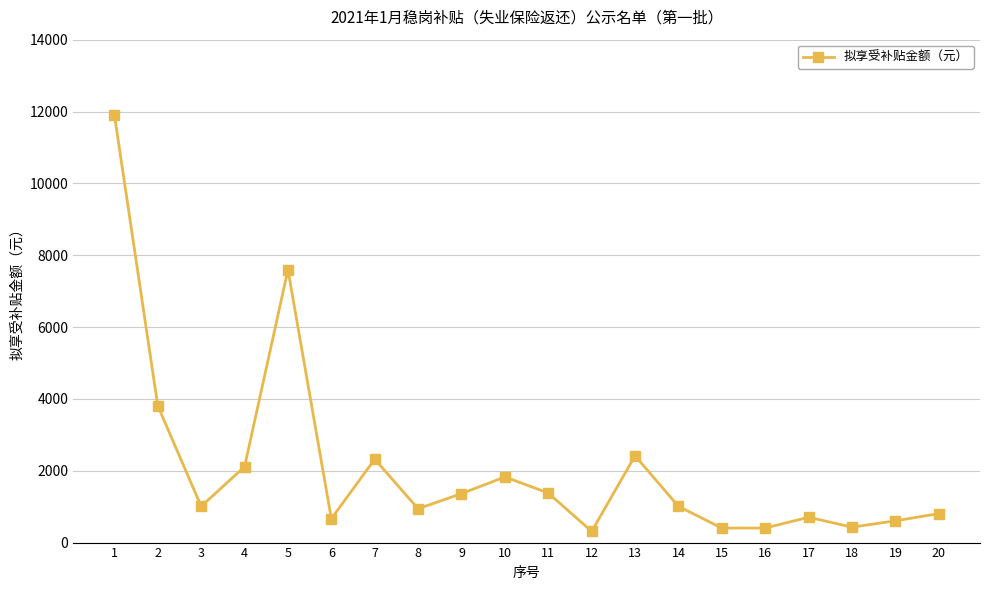

True or false: the data has more than 1 interior local peaks.

True